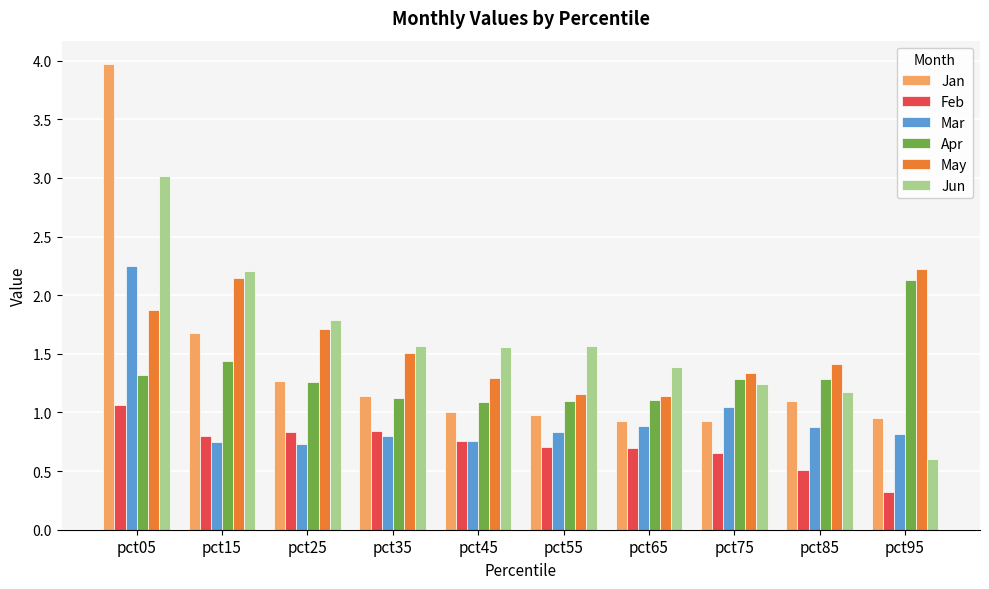

What is the difference between the Mar values at pct25 and pct85?

0.1